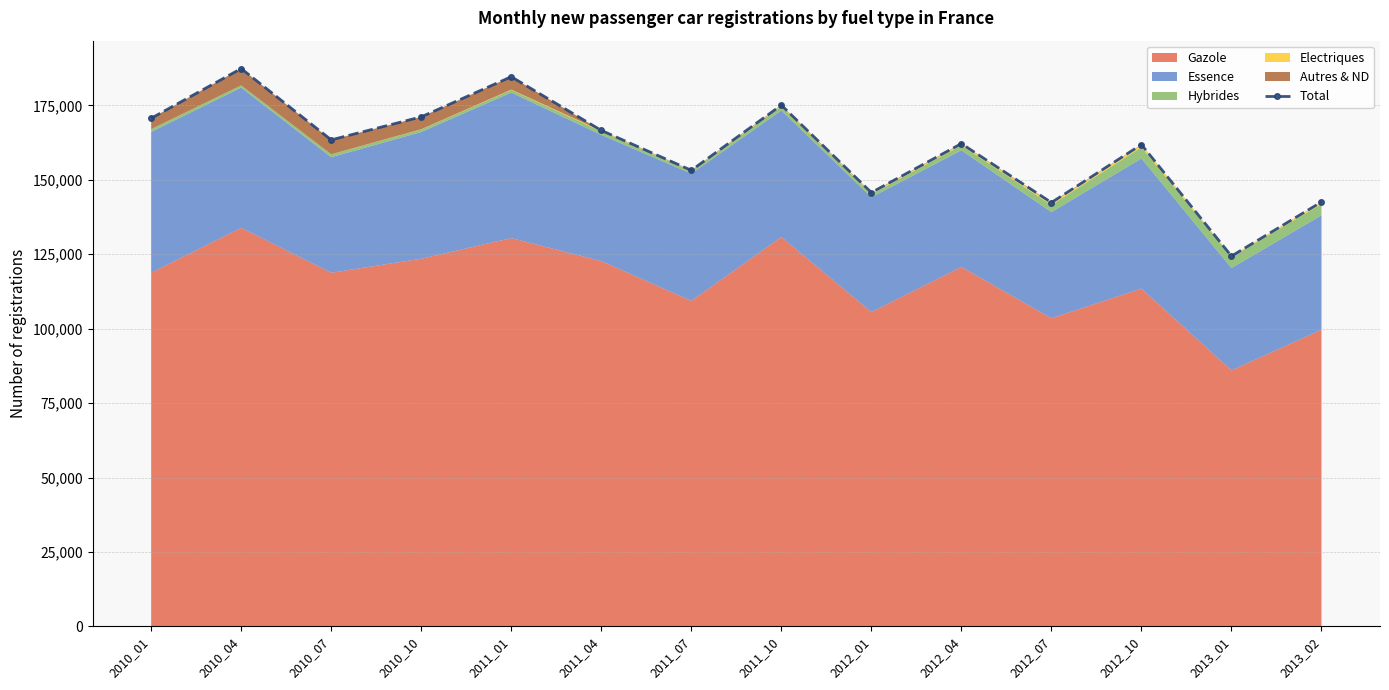

Does the chart have visible grid lines?

Yes